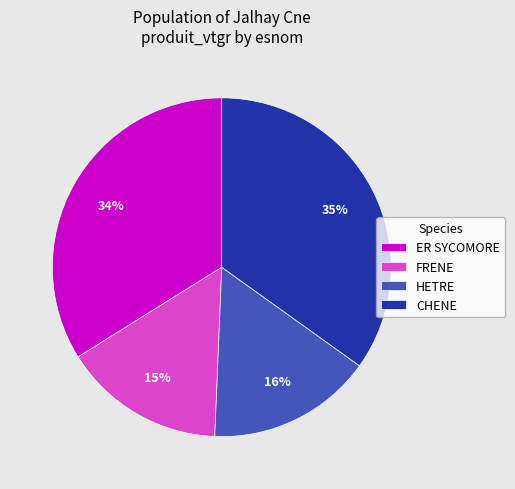

Combined, do ER SYCOMORE and CHENE account for over 50%?

Yes